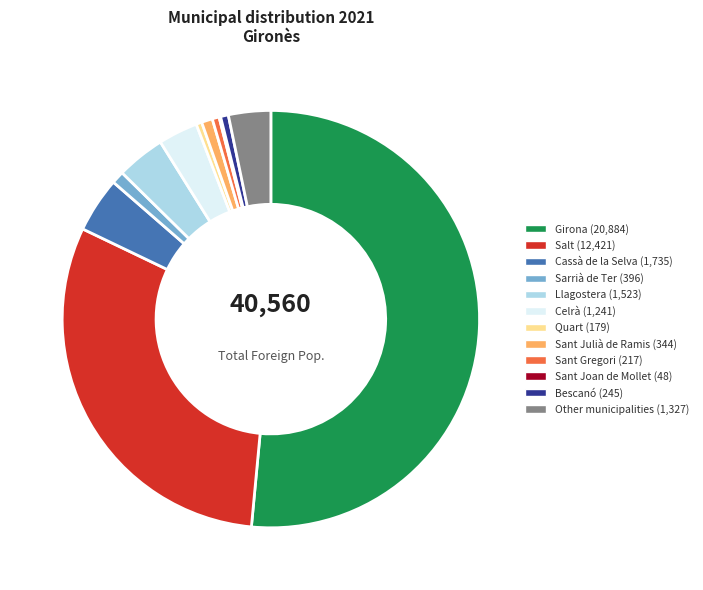

Which has a higher value, Salt or Quart?

Salt